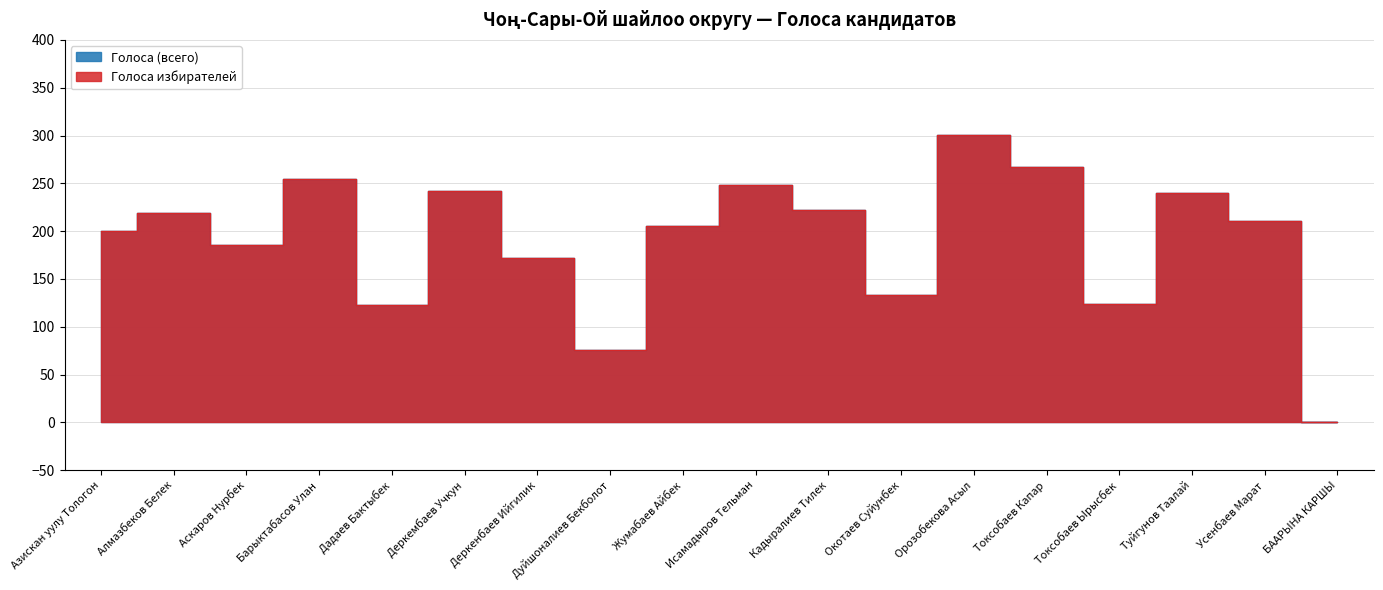

Is it true that Голоса (всего) equals 133 at Окотаев Суйунбек?

True